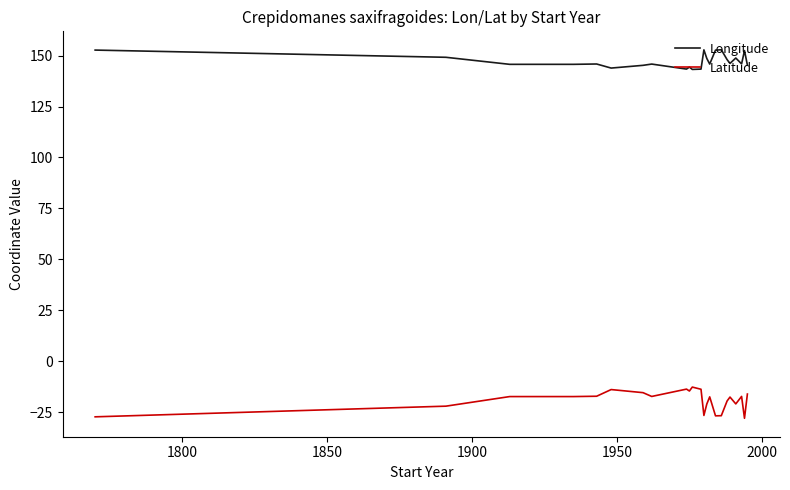

How many values in the Latitude series exceed -17?

7